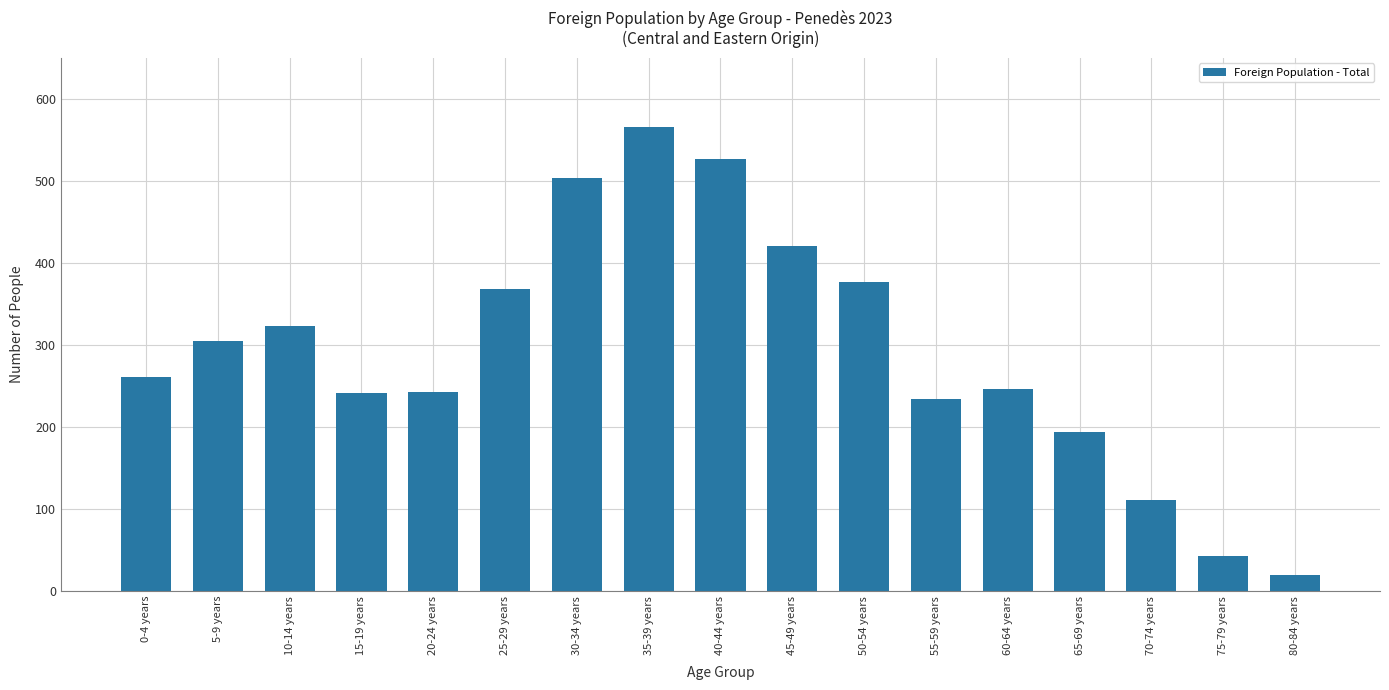

What is the change in value from 10-14 years to 75-79 years?

-280